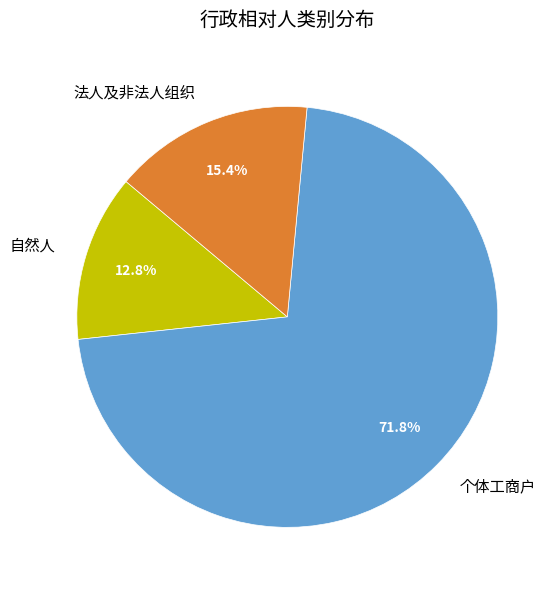

What percentage is the 自然人 slice, to the nearest percent?

13%